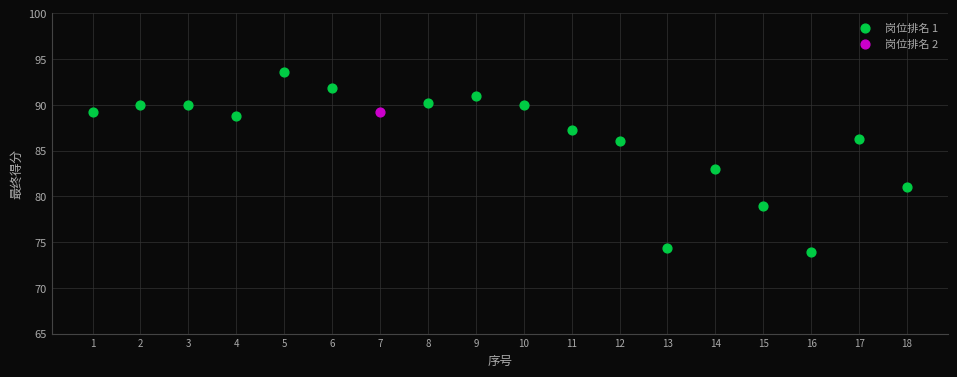

What are all the series names shown in the legend?

岗位排名 1, 岗位排名 2